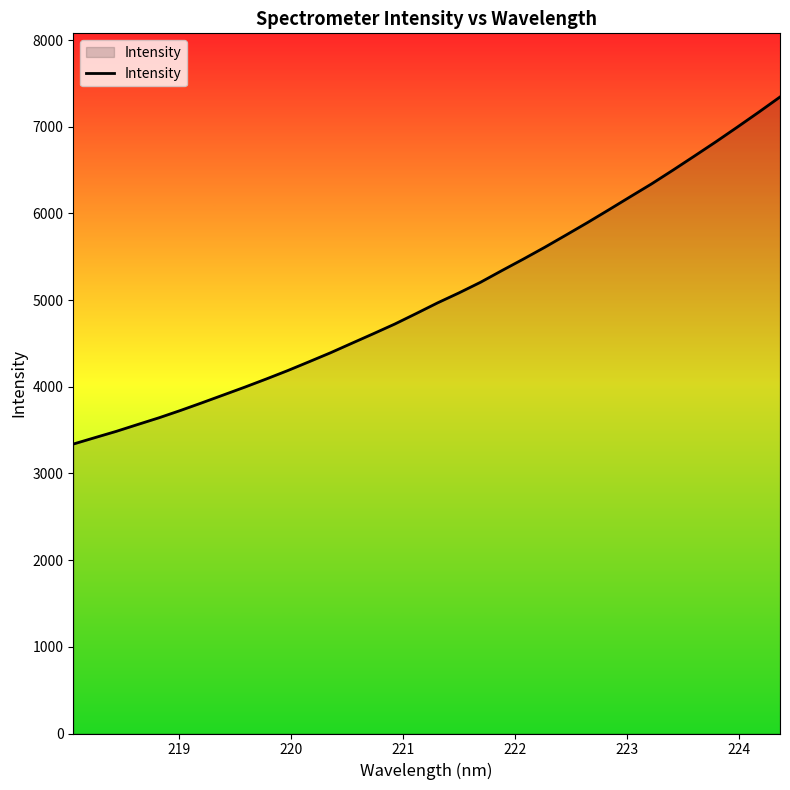

How many values are below 4968?

17